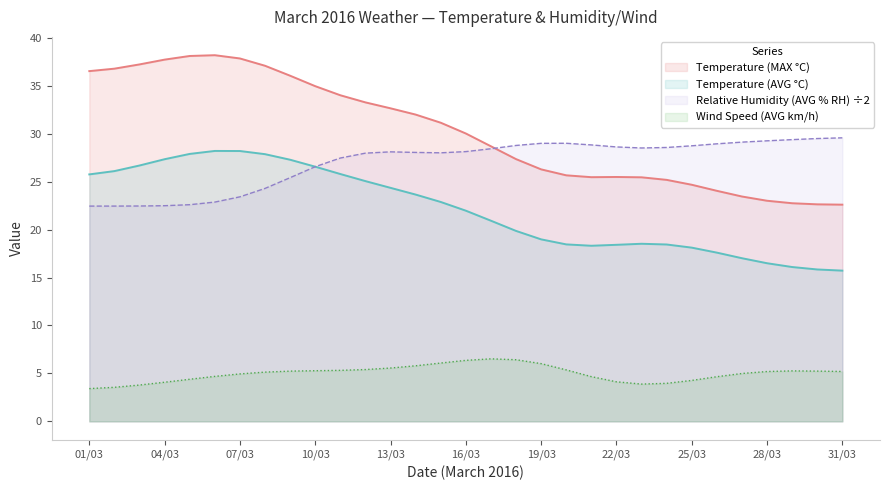

How many values in the Relative Humidity (AVG % RH) series are below 55?

13